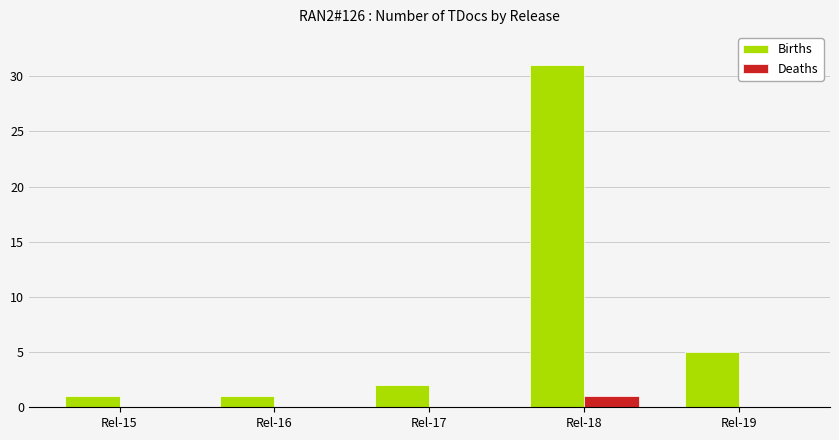

At which category is the sum across all series the highest?

Rel-18